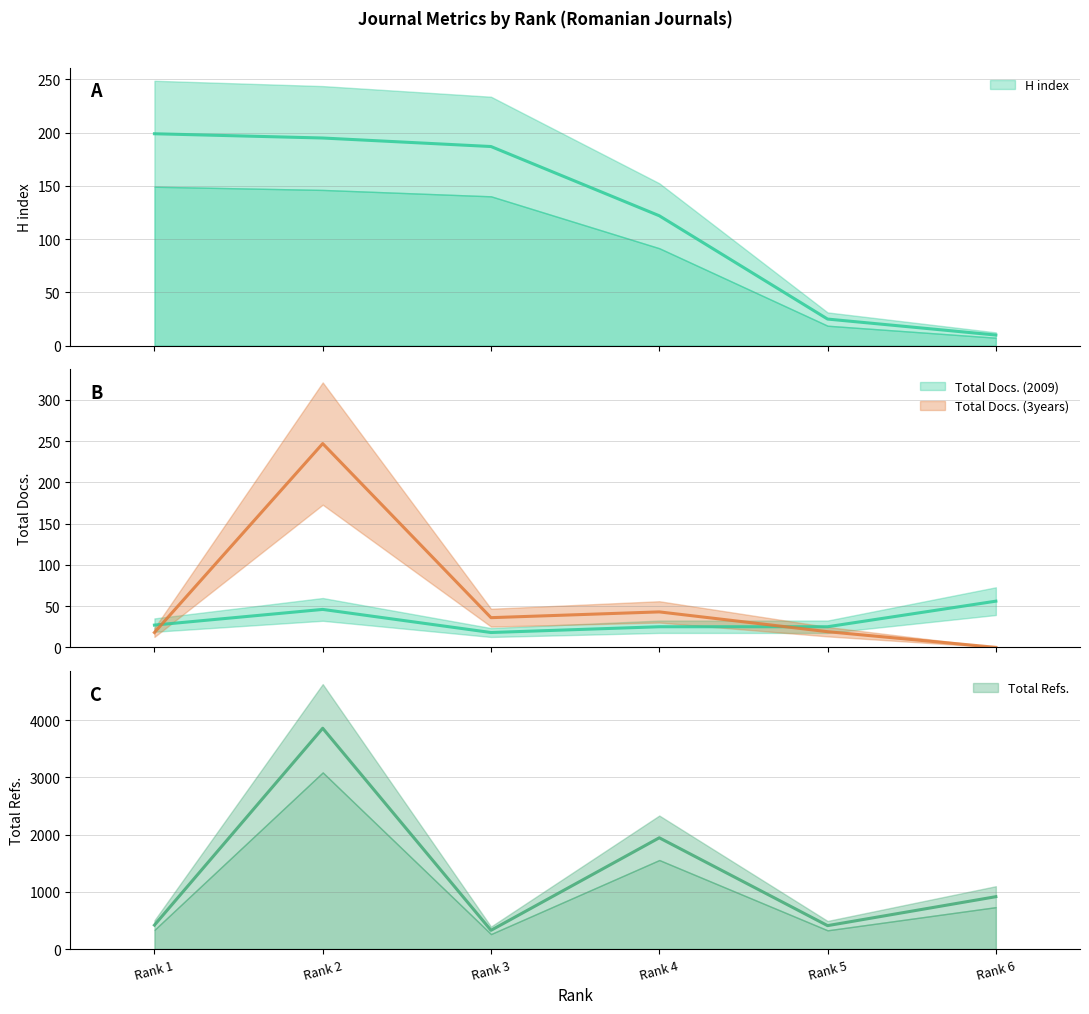

At which category is the sum across all series the highest?

Rank 2